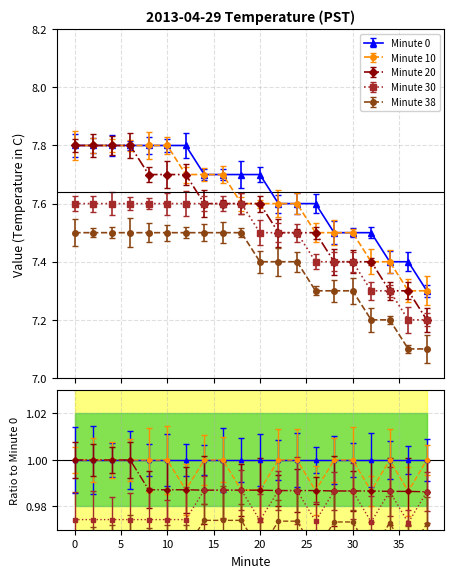

Reading left to right, extract all data points from this chart.

Minute 0: 7.8	7.8	7.8	7.8	7.8	7.8	7.8	7.7	7.7	7.7	7.7	7.6	7.6	7.6	7.5	7.5	7.5	7.4	7.4	7.3
Minute 10: 7.8	7.8	7.8	7.8	7.8	7.8	7.7	7.7	7.7	7.6	7.6	7.6	7.6	7.5	7.5	7.5	7.4	7.4	7.3	7.3
Minute 20: 7.8	7.8	7.8	7.8	7.7	7.7	7.7	7.6	7.6	7.6	7.6	7.5	7.5	7.5	7.4	7.4	7.4	7.3	7.3	7.2
Minute 30: 7.6	7.6	7.6	7.6	7.6	7.6	7.6	7.6	7.6	7.6	7.5	7.5	7.5	7.4	7.4	7.4	7.3	7.3	7.2	7.2
Minute 38: 7.5	7.5	7.5	7.5	7.5	7.5	7.5	7.5	7.5	7.5	7.4	7.4	7.4	7.3	7.3	7.3	7.2	7.2	7.1	7.1